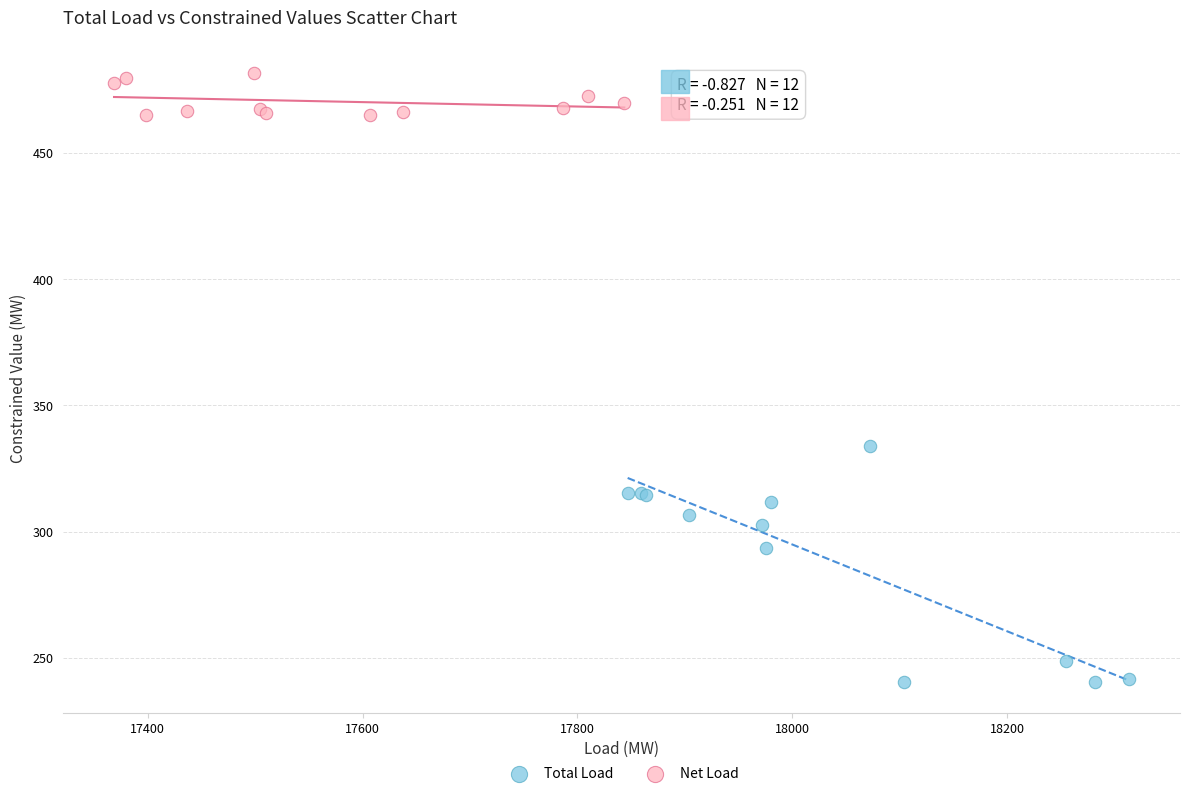

Which series reaches the minimum Y coordinate?

Total Load